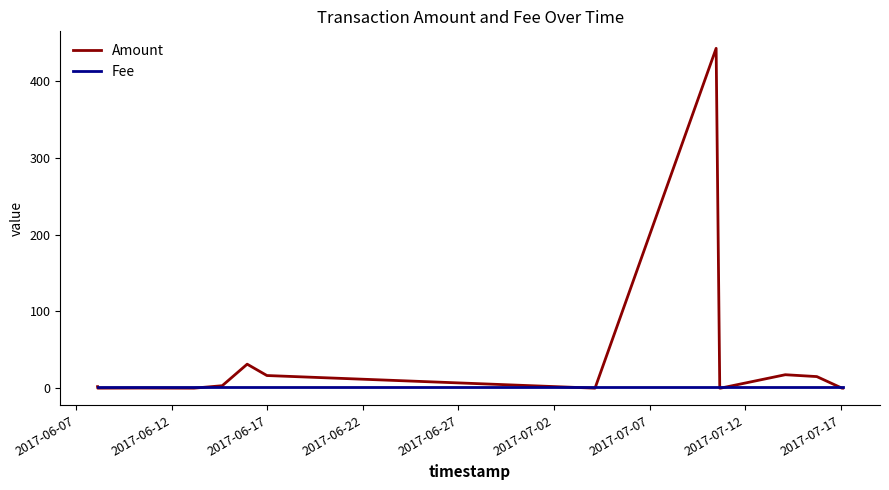

List the series in order of their peak value, highest first.

Amount, Fee